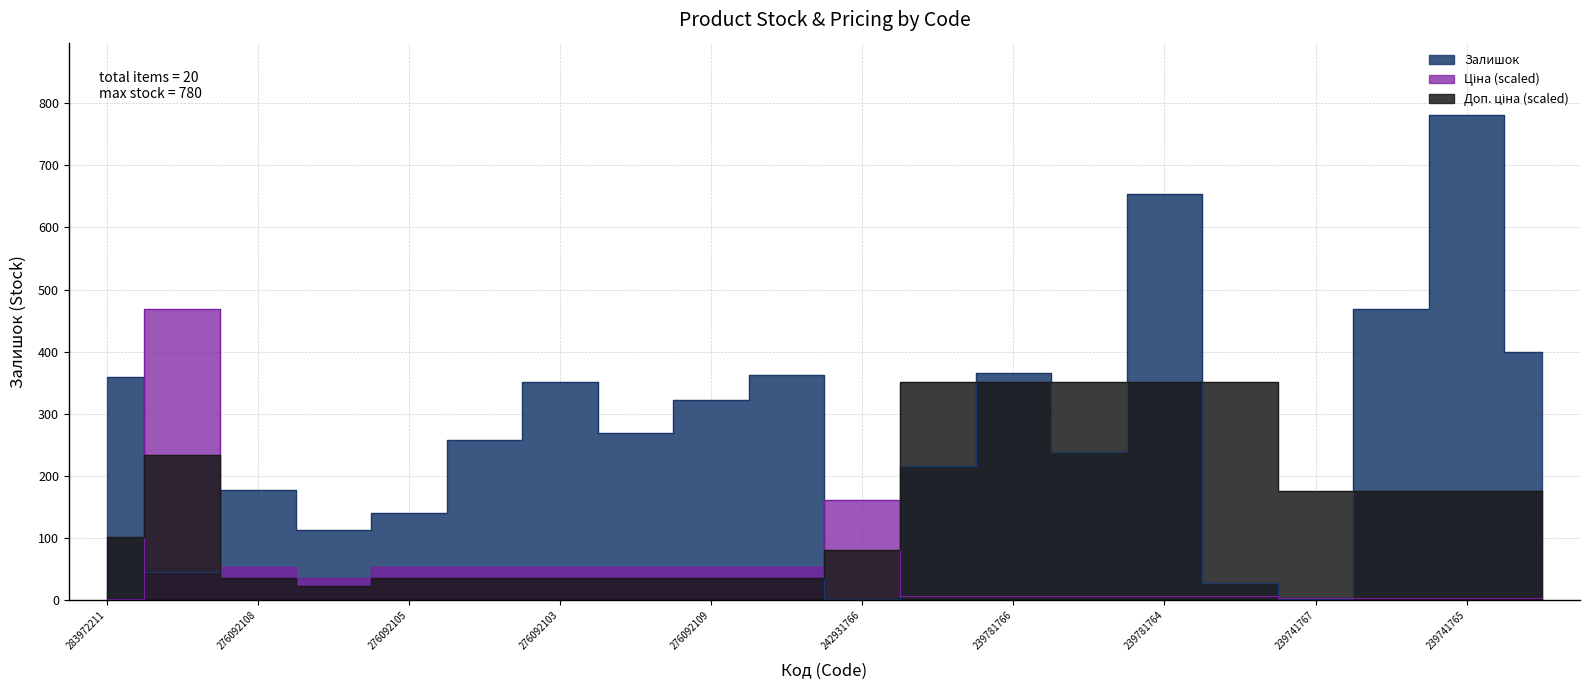

Reading left to right, transcribe all the data shown in this chart.

Залишок: 360.0	46.0	177.0	114.0	140.0	258.0	352.0	269.0	323.0	362.0	3.0	217.0	366.0	239.0	653.0	28.0	2.0	469.0	780.0	400.0
Ціна: 2.0	468.0	54.3	35.3	54.3	54.3	54.3	54.3	54.3	54.3	161.9	7.0	7.0	7.0	7.0	7.0	3.5	3.5	3.5	3.5
Доп. ціна: 101.8	233.7	36.7	23.9	36.7	36.7	36.7	36.7	36.7	36.7	80.8	351.0	351.0	351.0	351.0	351.0	175.5	175.5	175.5	175.5